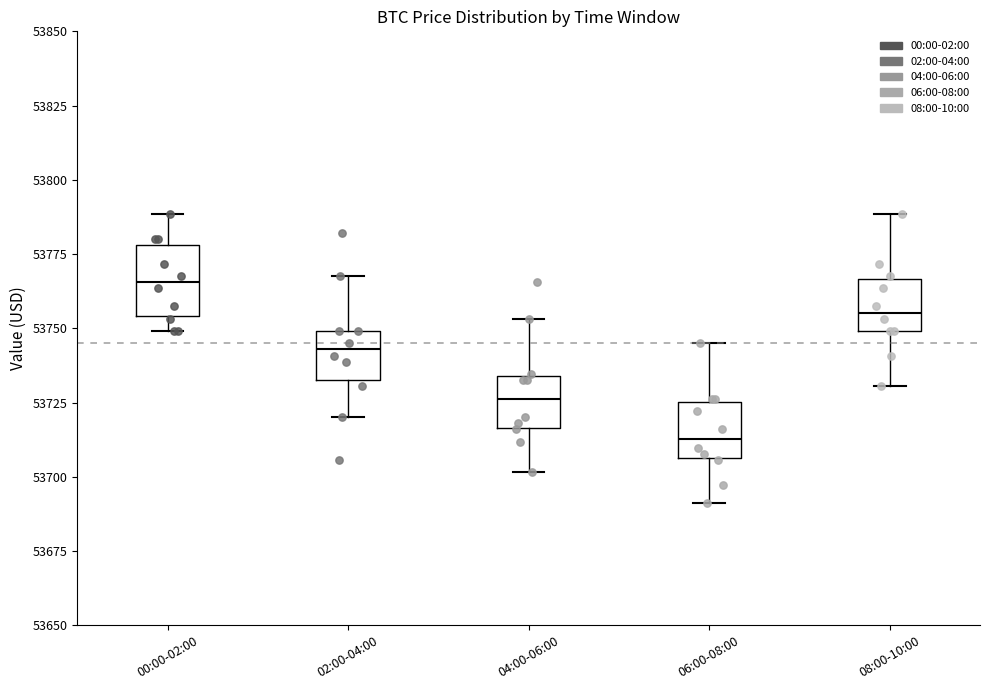

Reading left to right, transcribe this box plot: for each box, give where its median line is, the range the box spans, and where its two whiskers end, as read against the y-axis. The values are not printed on the chart, so give them approximately, as read against the axis.

00:00-02:00: median 53765, box 53755 to 53780, whiskers 53750 to 53790
02:00-04:00: median 53745, box 53735 to 53750, whiskers 53720 to 53770
04:00-06:00: median 53725, box 53715 to 53735, whiskers 53700 to 53755
06:00-08:00: median 53715, box 53705 to 53725, whiskers 53690 to 53745
08:00-10:00: median 53755, box 53750 to 53765, whiskers 53730 to 53790